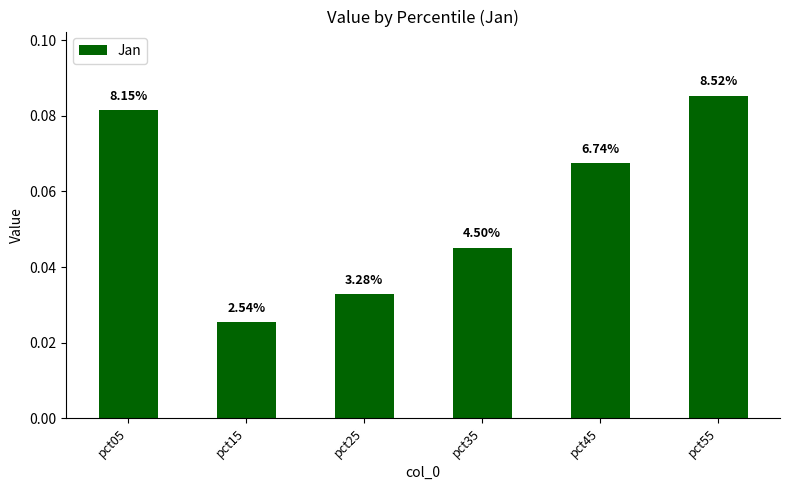

What is the value of the 6th bar from the left?

0.1